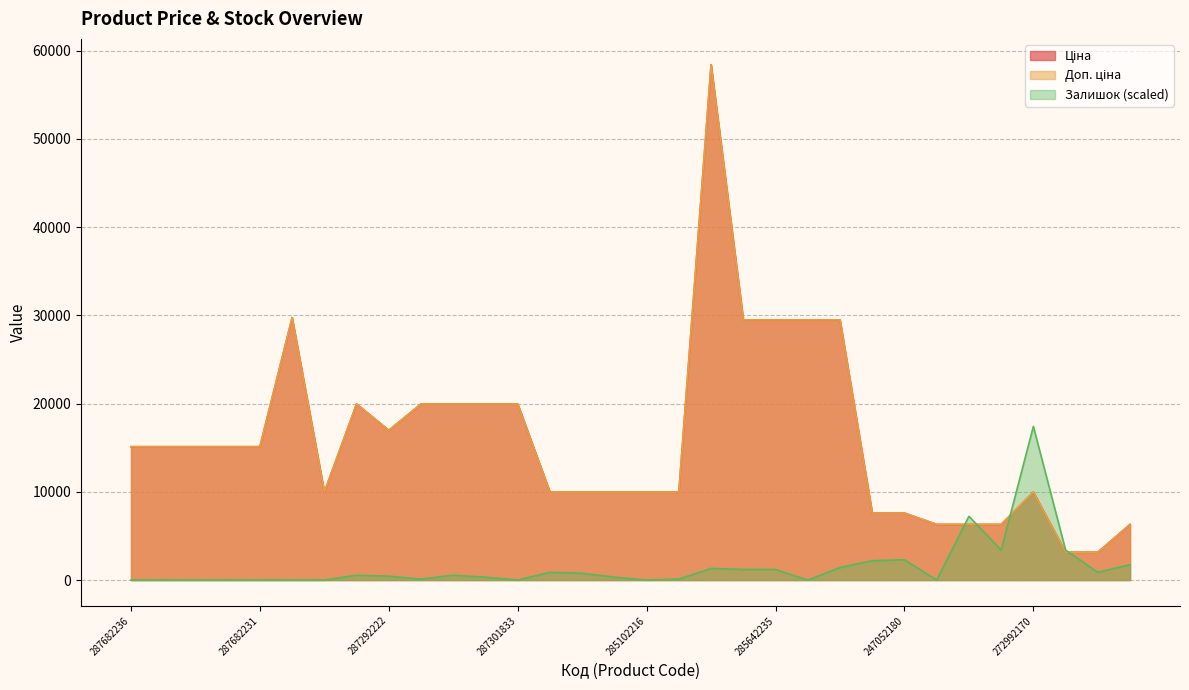

What is the label of the 4th point from the right?

272992170